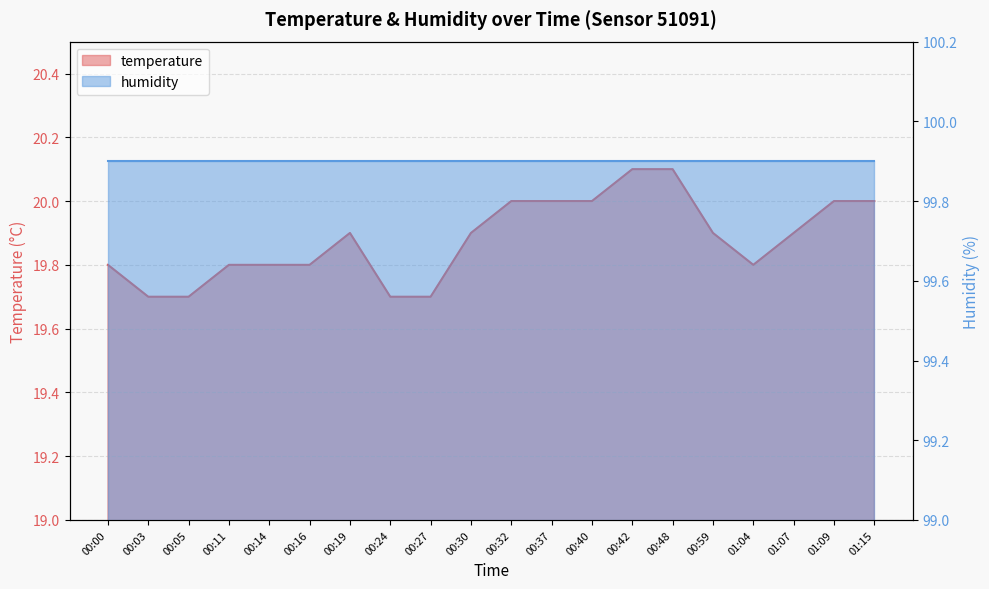

Rank the categories by value from lowest to highest.

00:03, 00:05, 00:24, 00:27, 00:00, 00:11, 00:14, 00:16, 01:04, 00:19, 00:30, 00:59, 01:07, 00:32, 00:37, 00:40, 01:09, 01:15, 00:42, 00:48